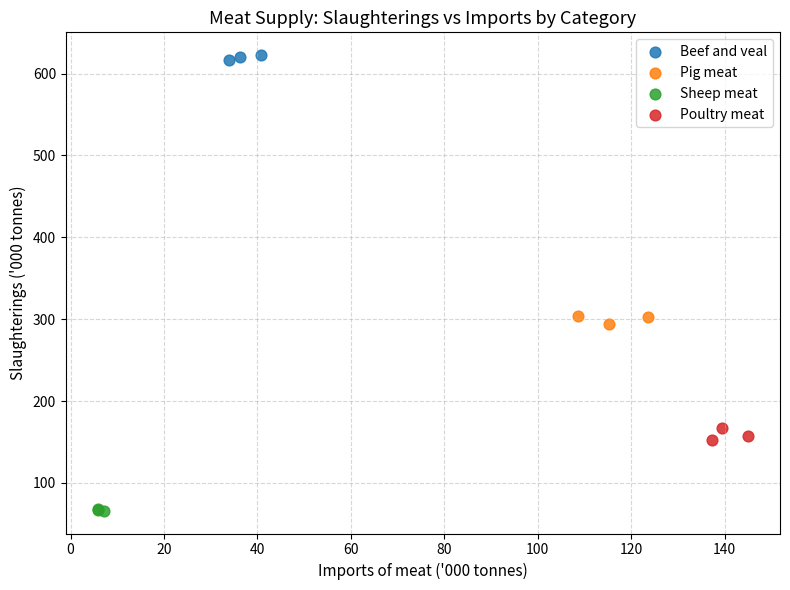

Which series contains the lowest Y value?

Sheep meat